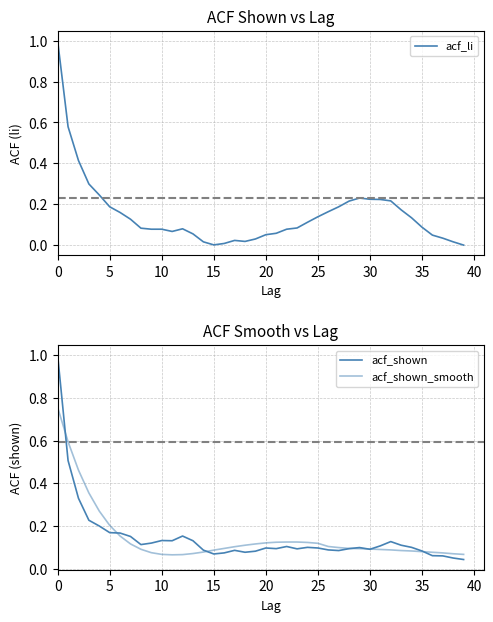

List the series in order of their overall mean, lowest first.

acf_shown, acf_shown_smooth, acf_li